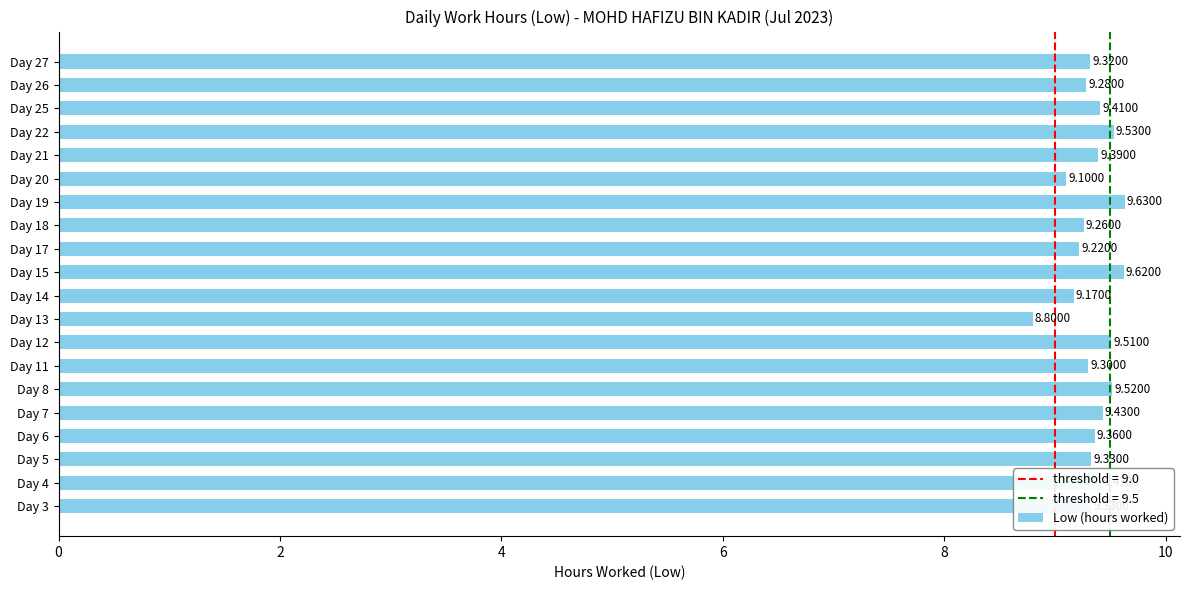

What is the difference between the maximum and second lowest values?

0.5